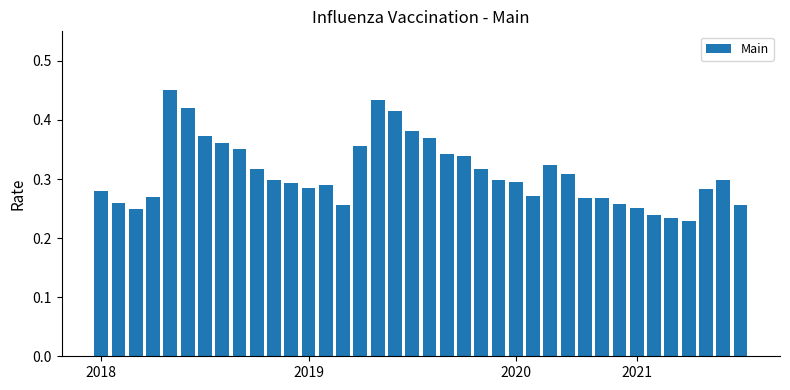

How many bars are there in total?

38